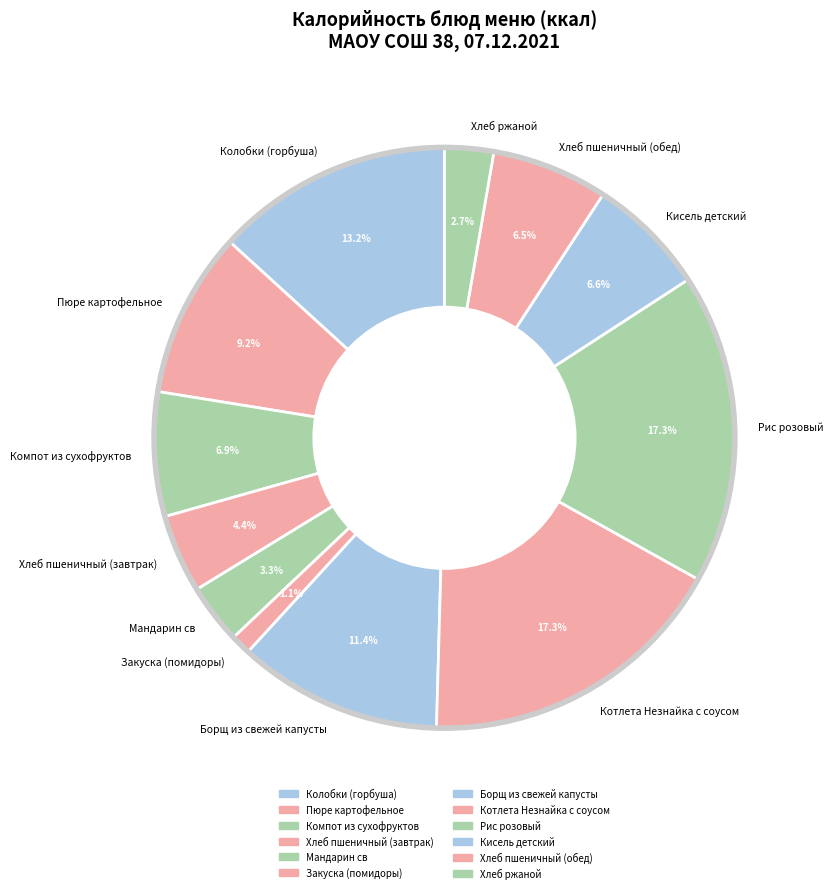

Which has a higher value, Компот из сухофруктов or Рис розовый?

Рис розовый